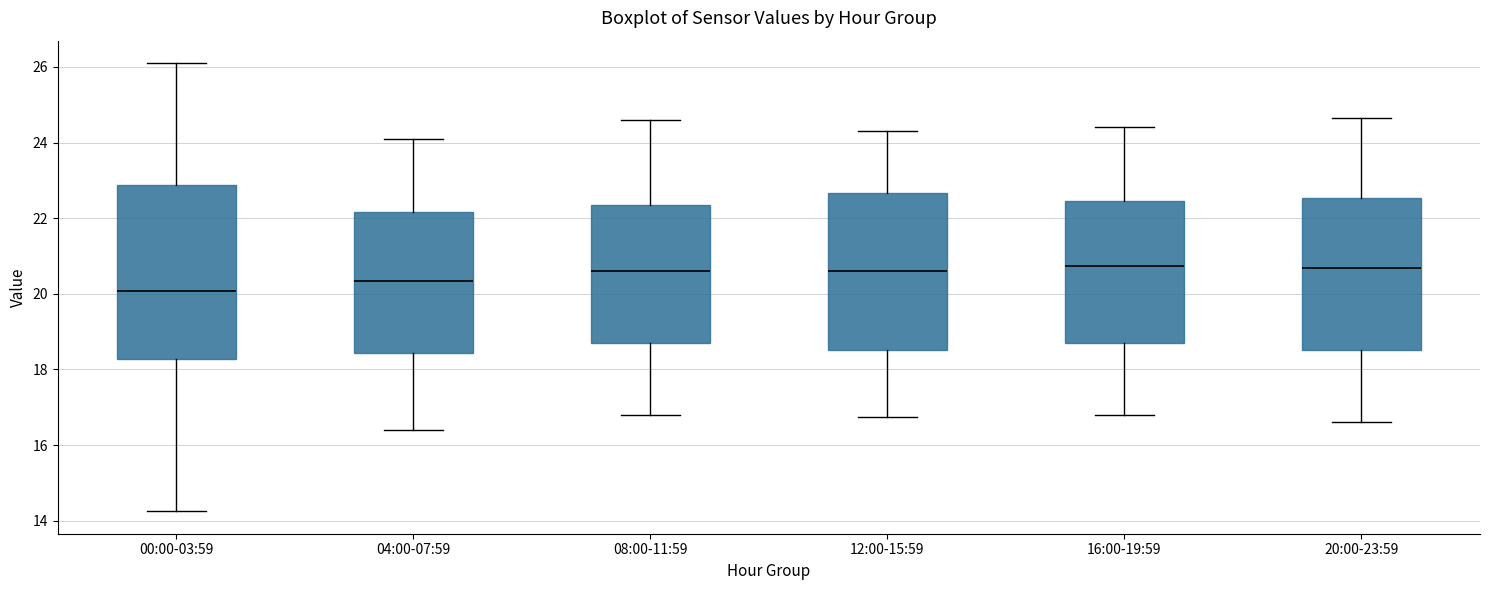

Comparing the boxes themselves (not the whiskers), which one is the tallest?

00:00-03:59